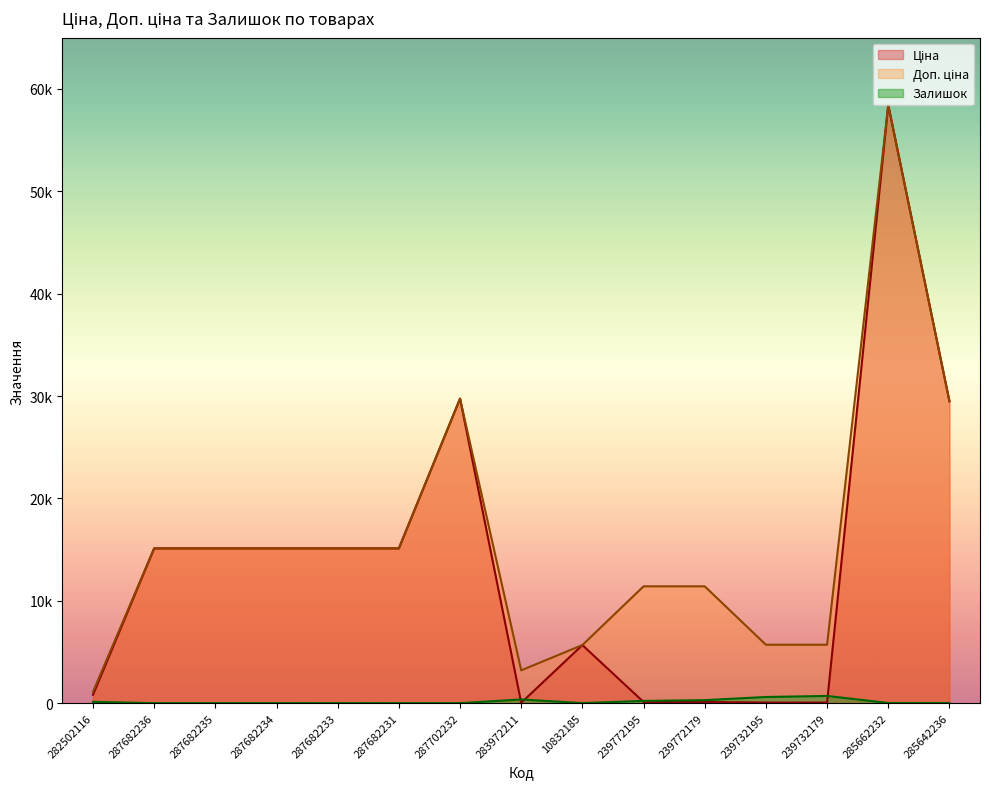

What position from the left is 239772179?

11